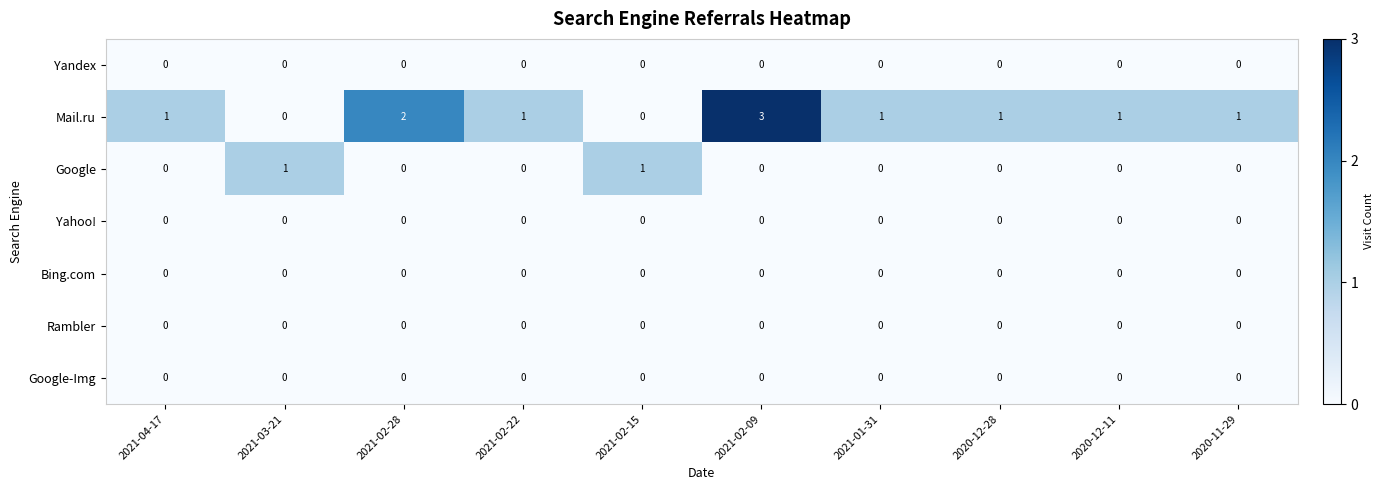

Is it true that Yahoo! equals 0 at 2020-11-29?

True